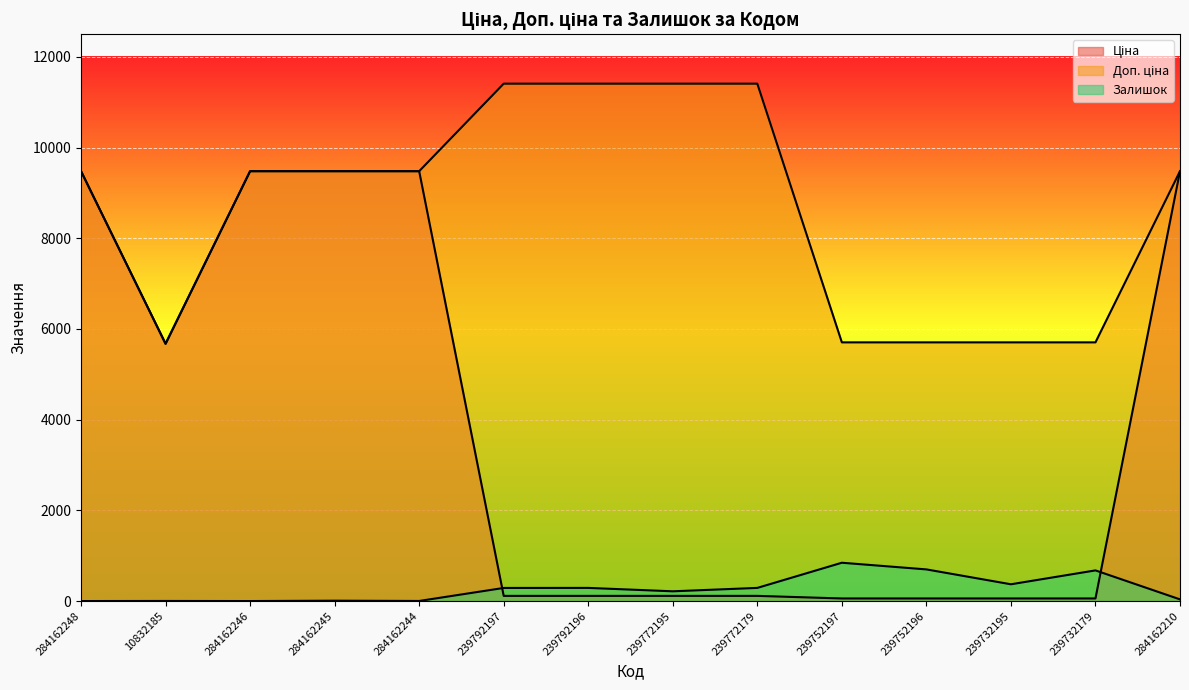

What is the sum of all Ціна values?

53758.8